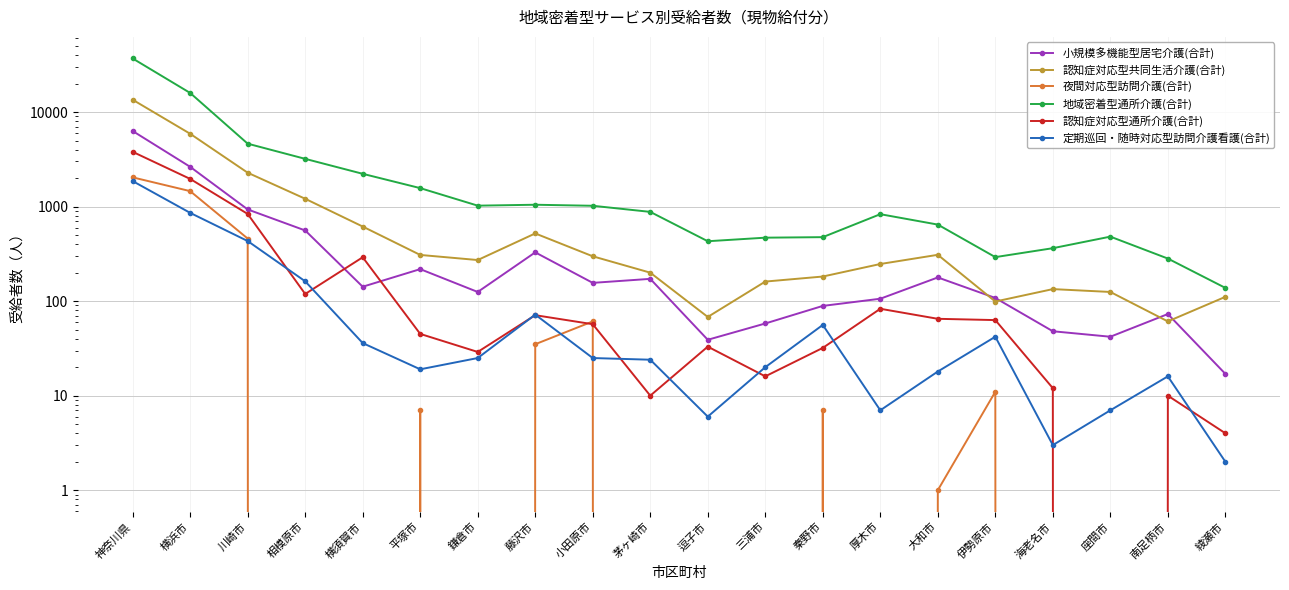

After their last crossing, which series has the higher values: 夜間対応型訪問介護(合計) or 認知症対応型通所介護(合計)?

認知症対応型通所介護(合計)